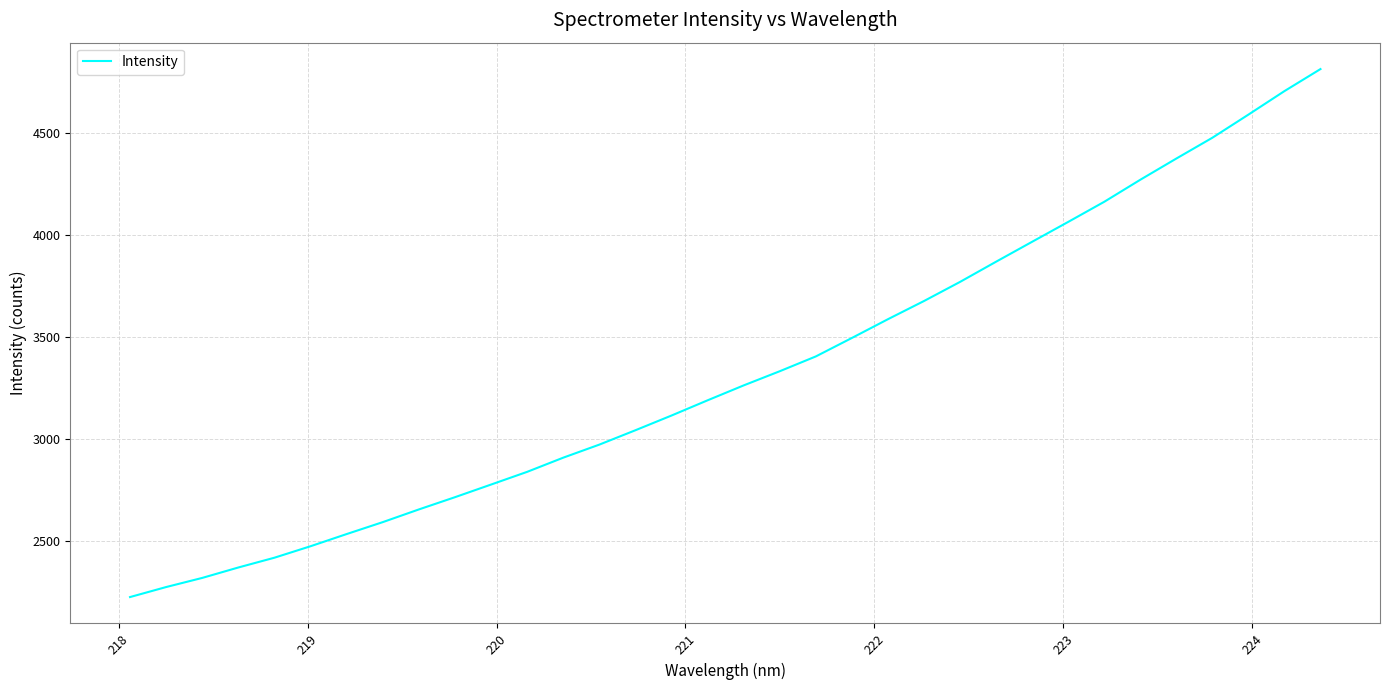

What is the maximum value shown in the chart?

4815.0